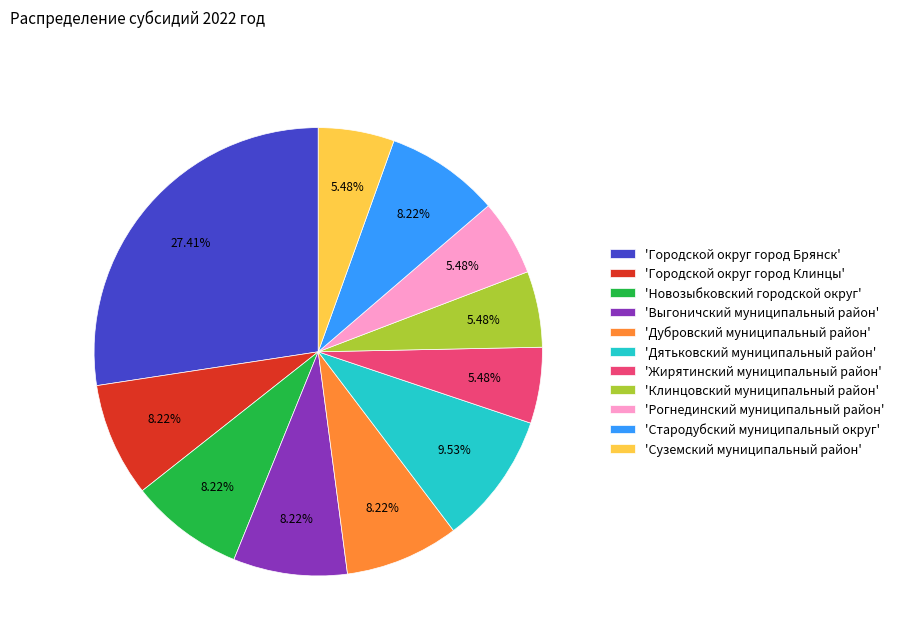

What is the ratio of the value at 'Дятьковский муниципальный район' to the value at 'Новозыбковский городской округ'?

1.2